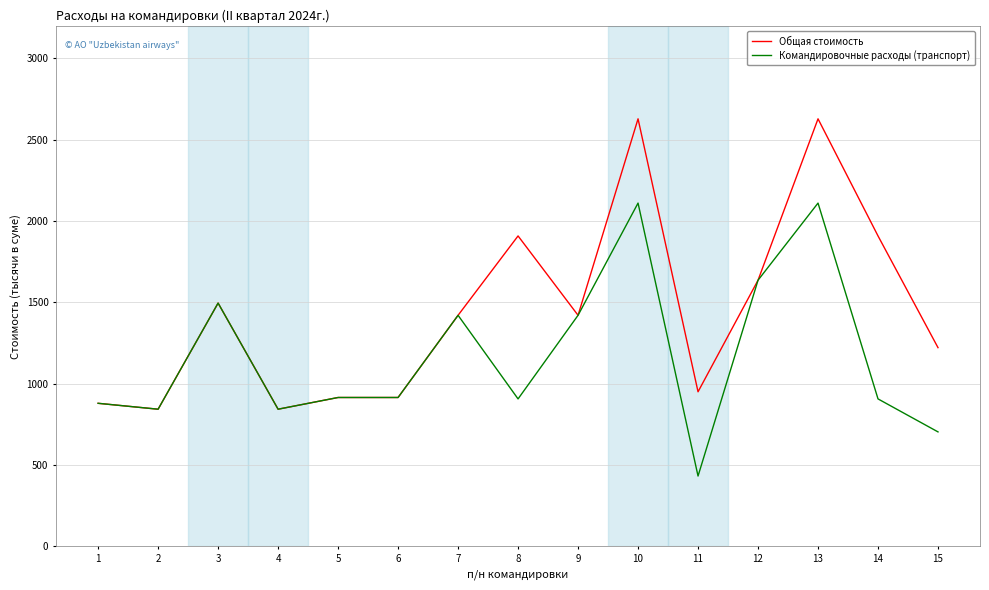

Is the value of Командировочные расходы (транспорт) at 5 greater than the value of Общая стоимость at 2?

Yes